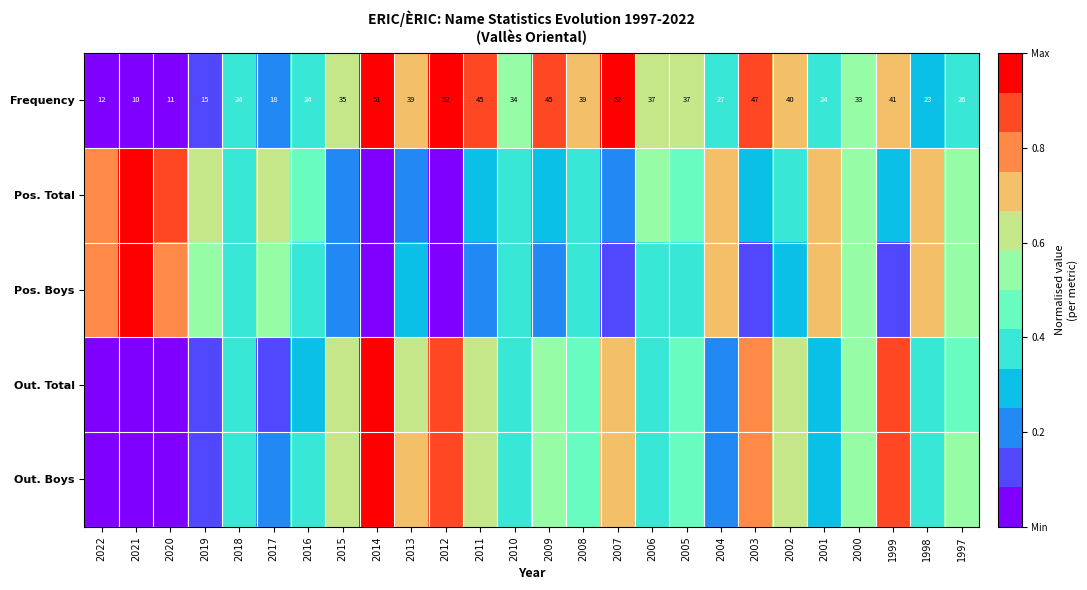

The value of Pos. Boys at 2000 is 0.5. True or false?

True